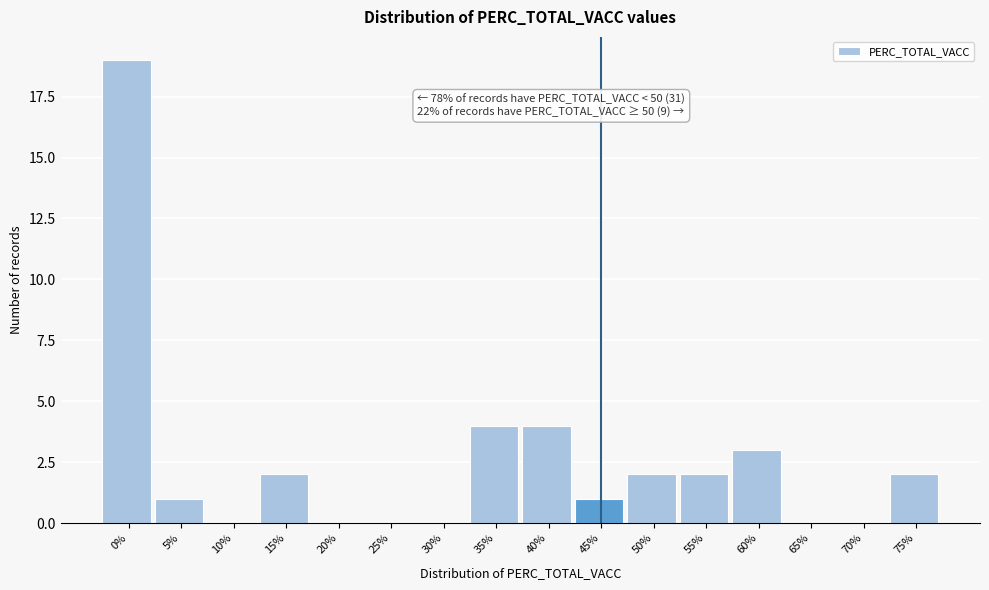

Reading right to left, transcribe all the data shown in this chart.

75%=2	70%=0	65%=0	60%=3	55%=2	50%=2	45%=1	40%=4	35%=4	30%=0	25%=0	20%=0	15%=2	10%=0	5%=1	0%=19